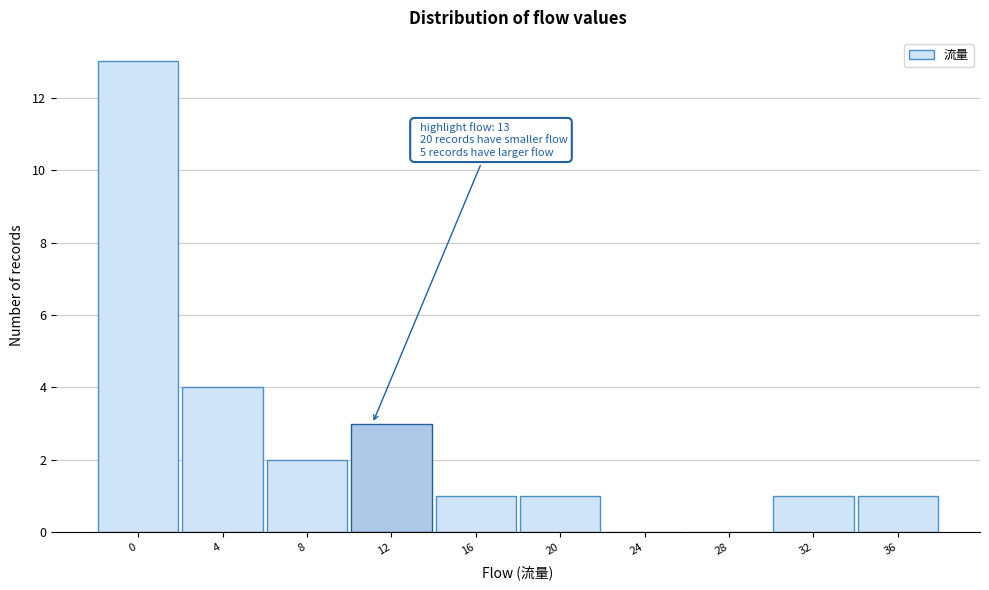

Reading right to left, transcribe all the data shown in this chart.

36=1	32=1	28=0	24=0	20=1	16=1	12=3	8=2	4=4	0=13